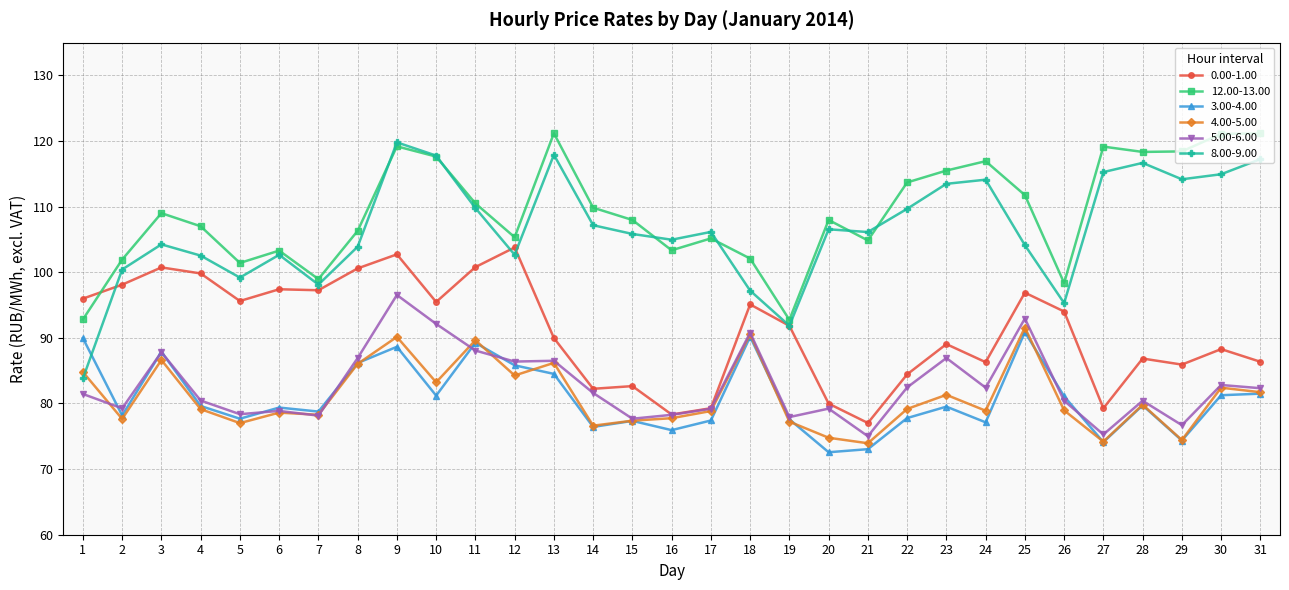

What is the total value across all series at 16?

518.6